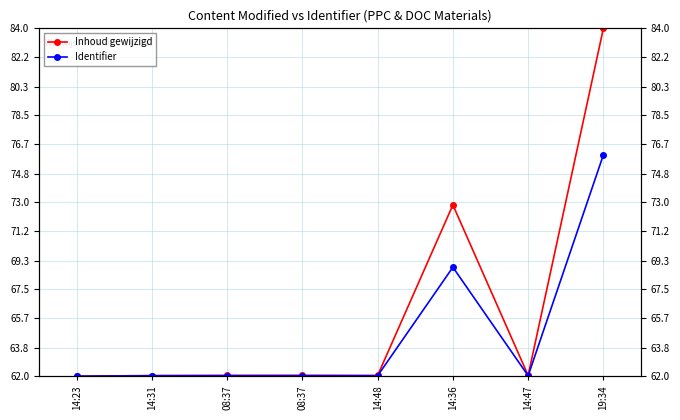

Between 19:34 and 14:48, which is larger?

19:34